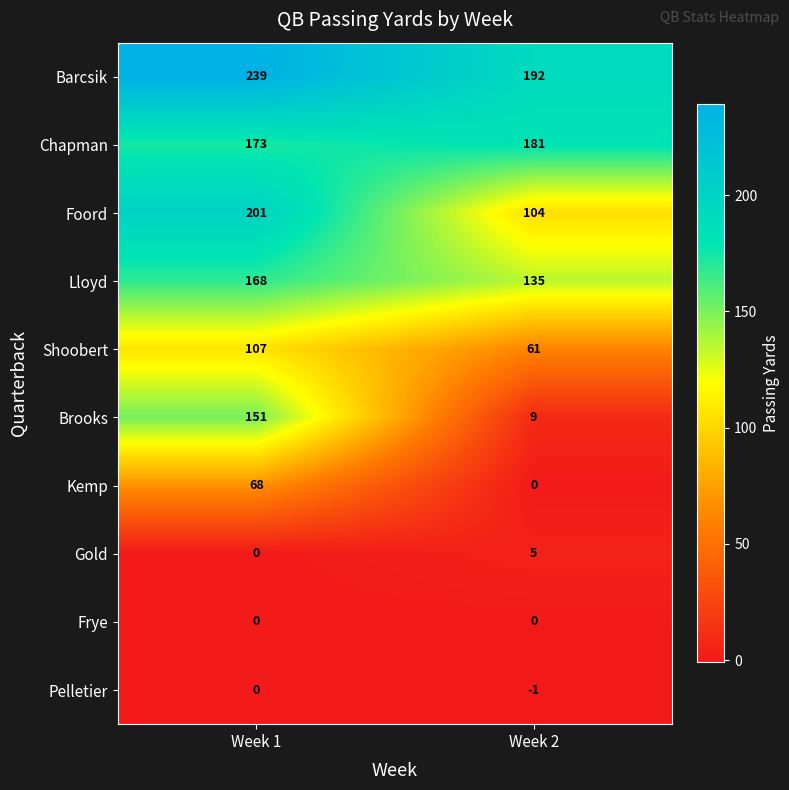

What is the difference between the highest and lowest values at Week 2?

193